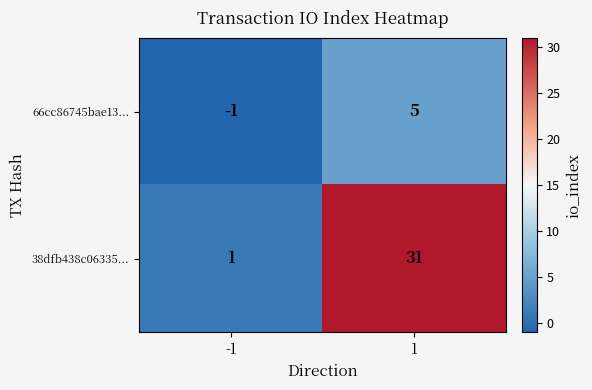

Reading left to right, extract all data points from this chart.

66cc86745bae13...: -1	5
38dfb438c06335...: 1	31